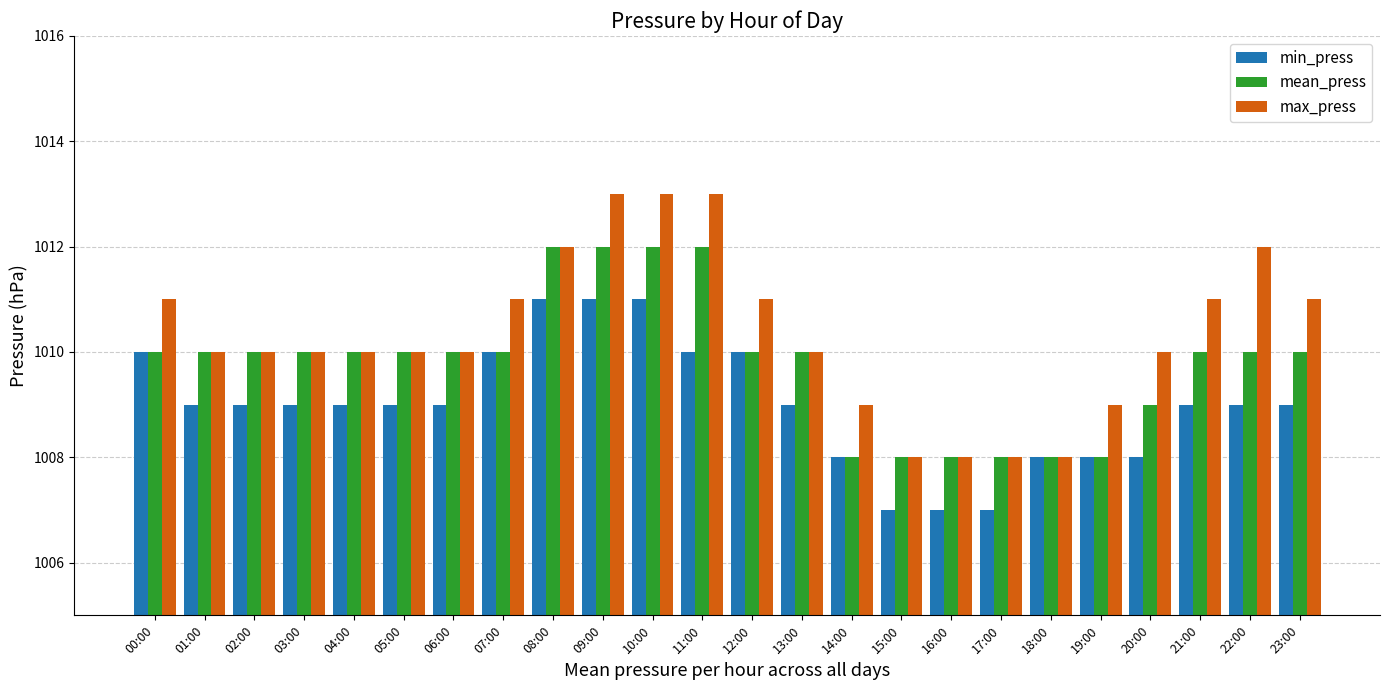

What is the sum of the min_press values at 22:00 and 14:00?

2017